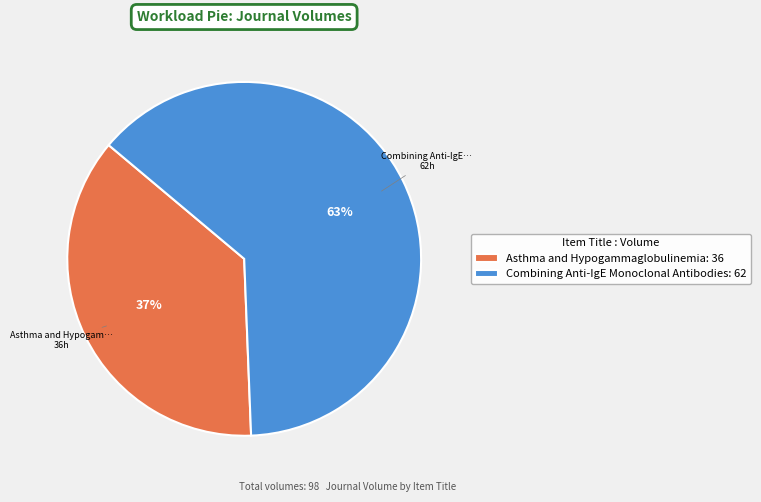

What percentage is the Combining Anti-IgE Monoclonal Antibodies slice, to the nearest percent?

63%